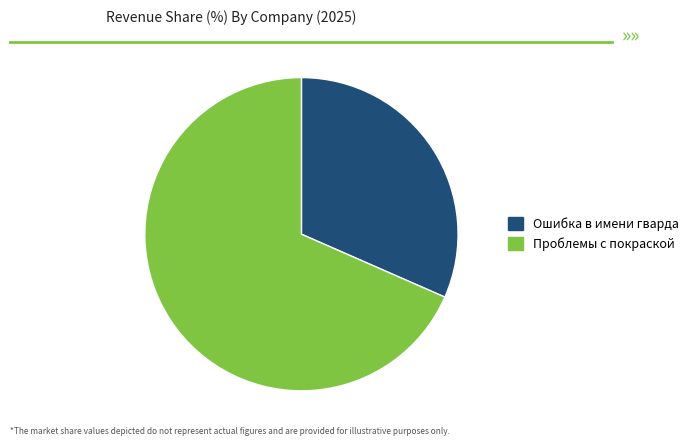

Combined, do Ошибка в имени гварда and Проблемы с покраской account for over 50%?

Yes